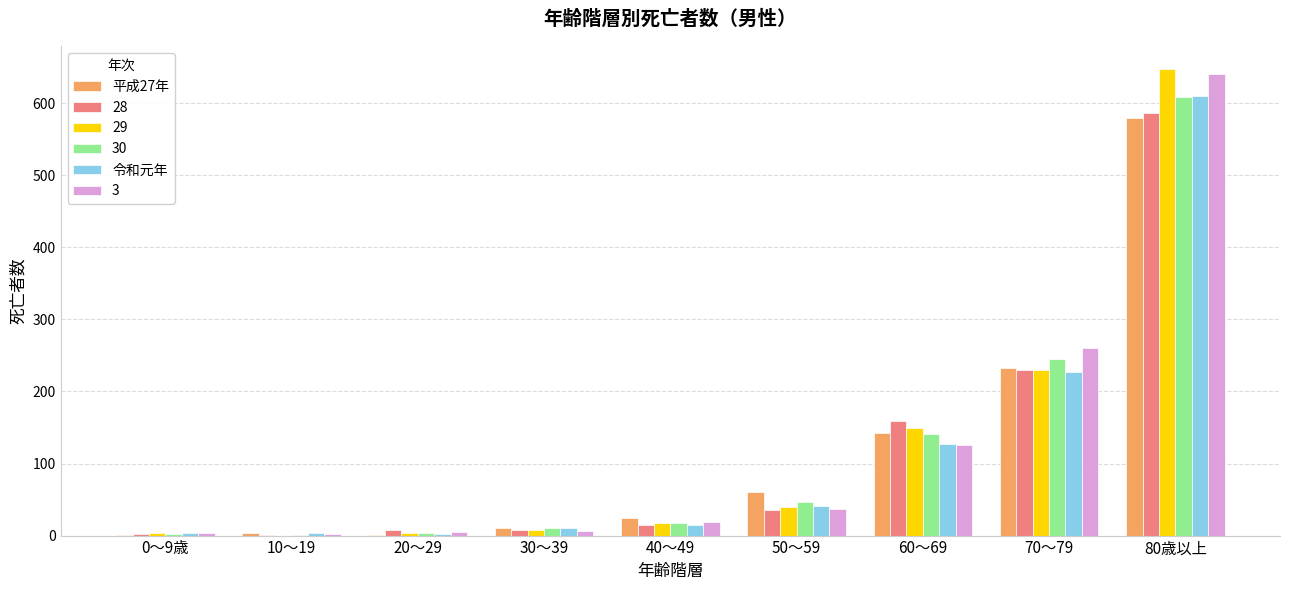

At which label is 令和元年 closest to 306?

70～79